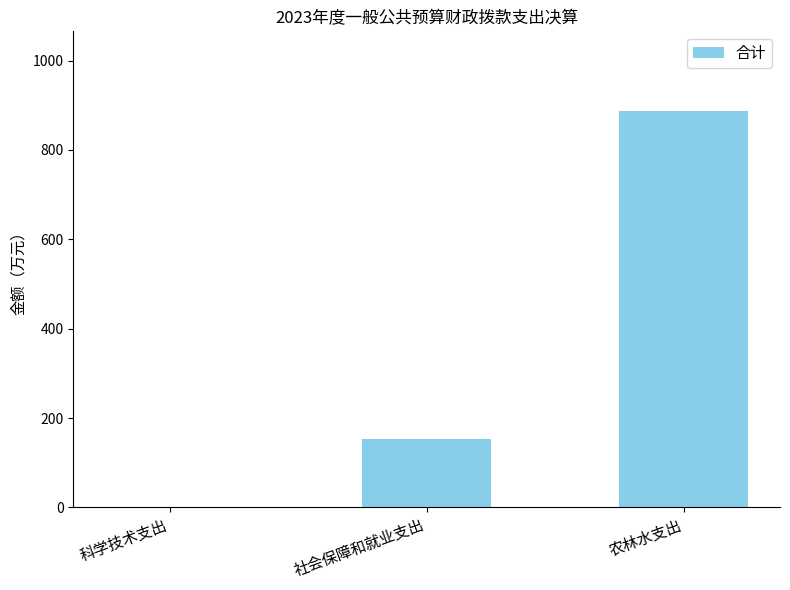

True or false: the data shows 0.3 at 科学技术支出.

True